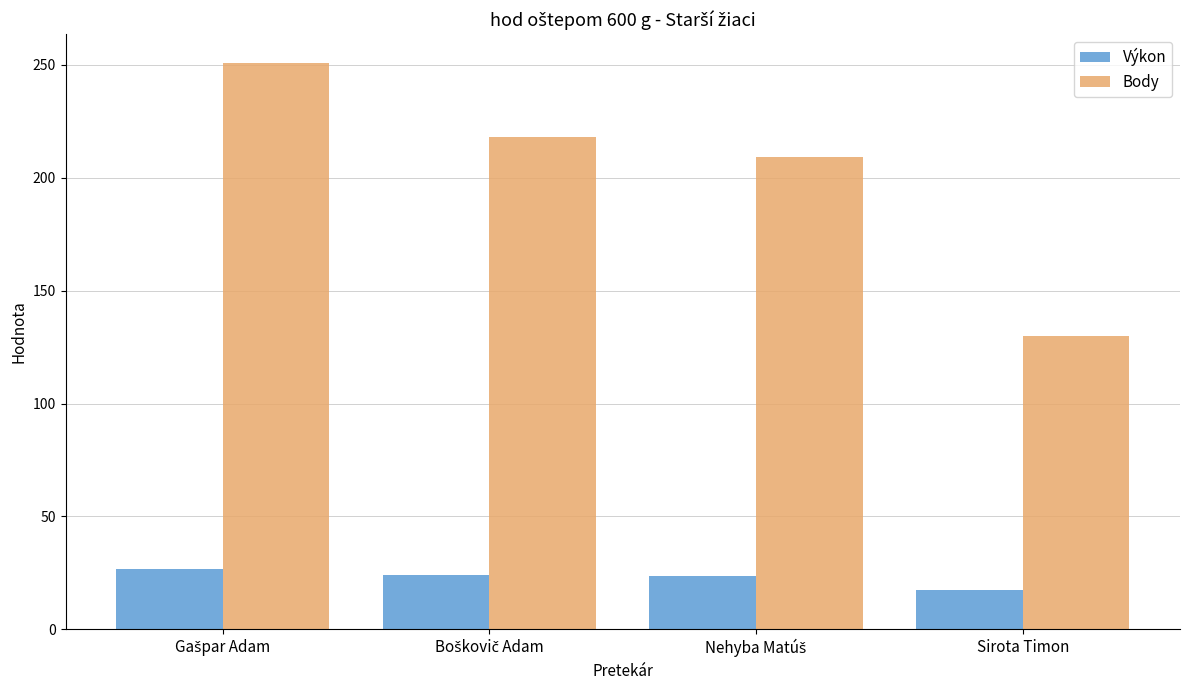

The value of Body at Sirota Timon is 198.6. True or false?

False